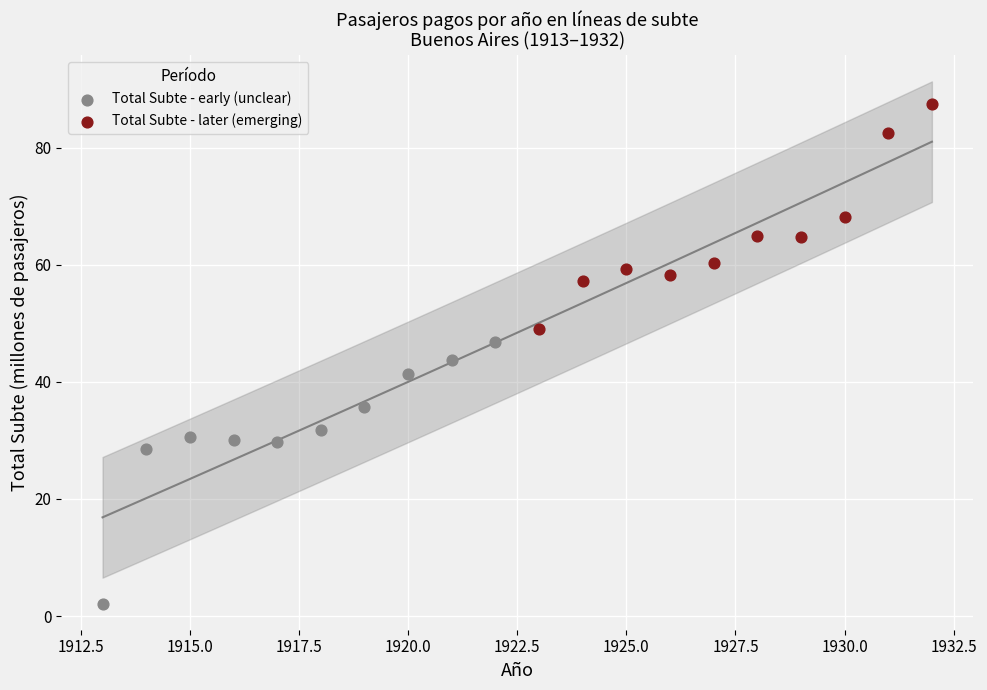

Which series reaches the maximum Y coordinate?

Total Subte - later (emerging)